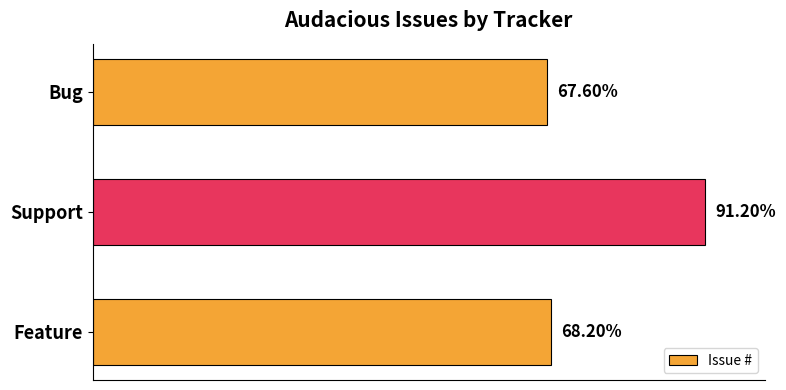

Does the chart contain any negative values?

No